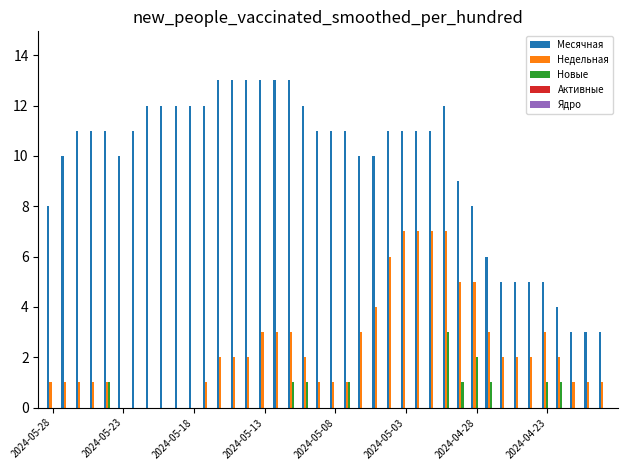

What is the sum of all Новые values?

13